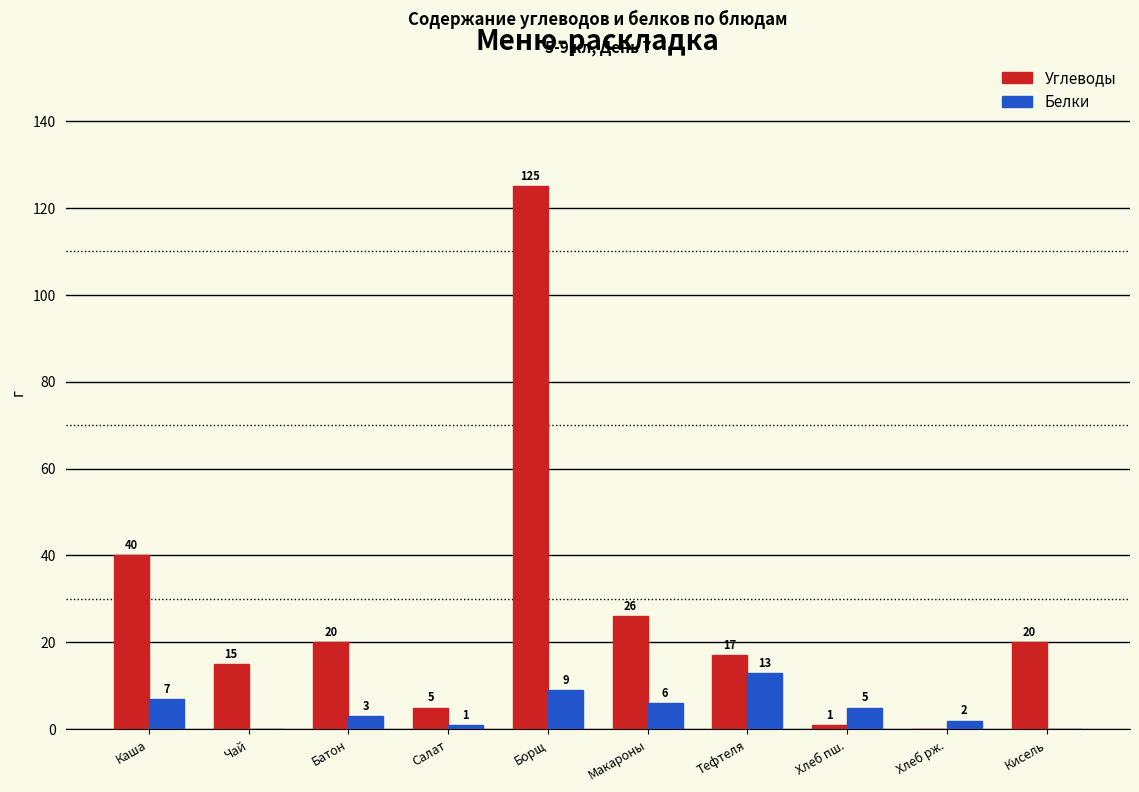

Which series changed the most between Каша and Макароны?

Углеводы